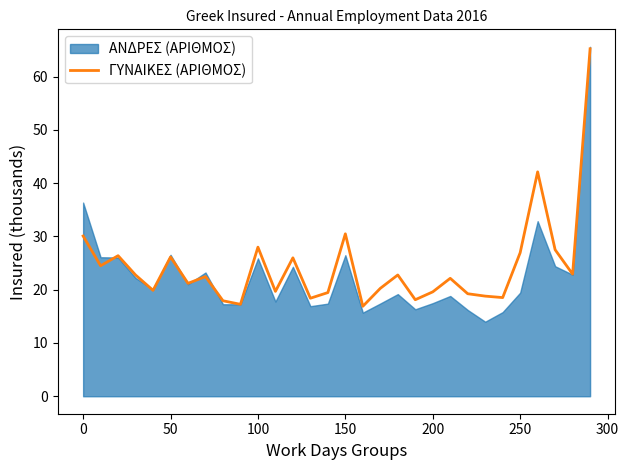

What is the minimum value for ΓΥΝΑΙΚΕΣ (ΑΡΙΘΜΟΣ)?

16.9